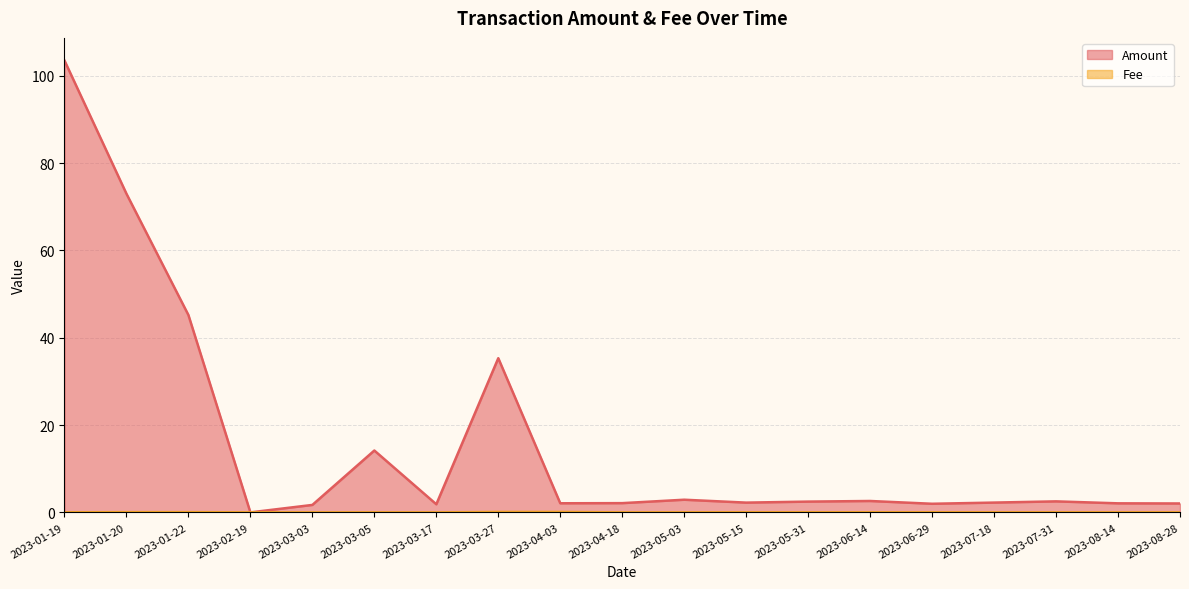

At which category does the chart reach its minimum across all series?

2023-02-19